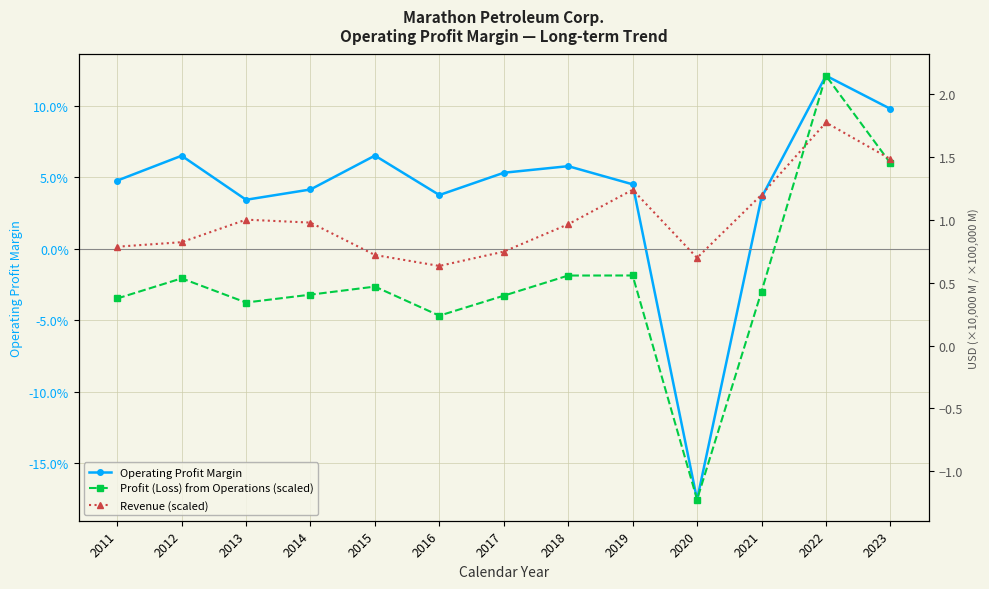

What is the average value of the Revenue (scaled) series?

1.0